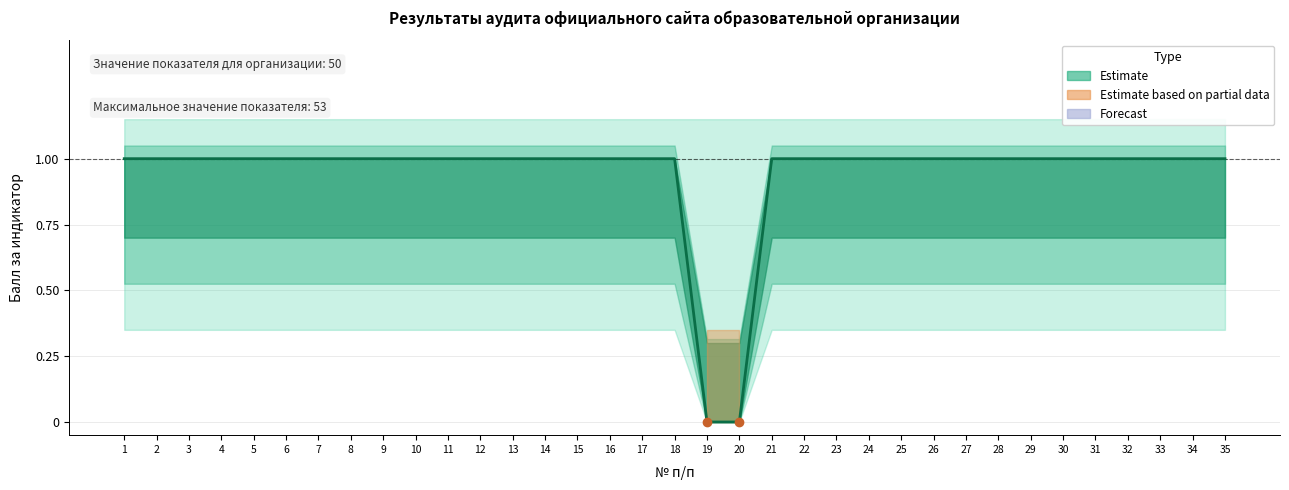

Where is the data nearest to the value 0?

19